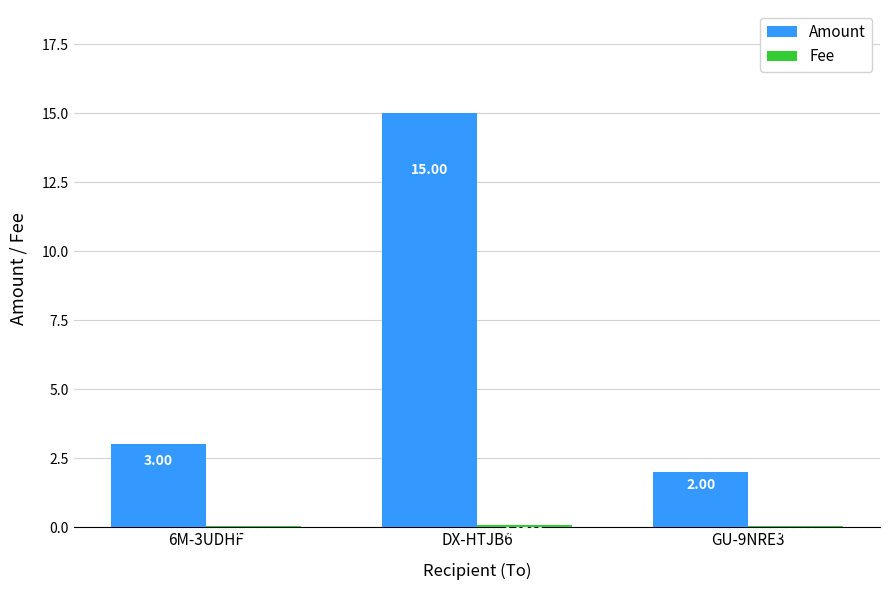

How many distinct data groups are displayed?

2